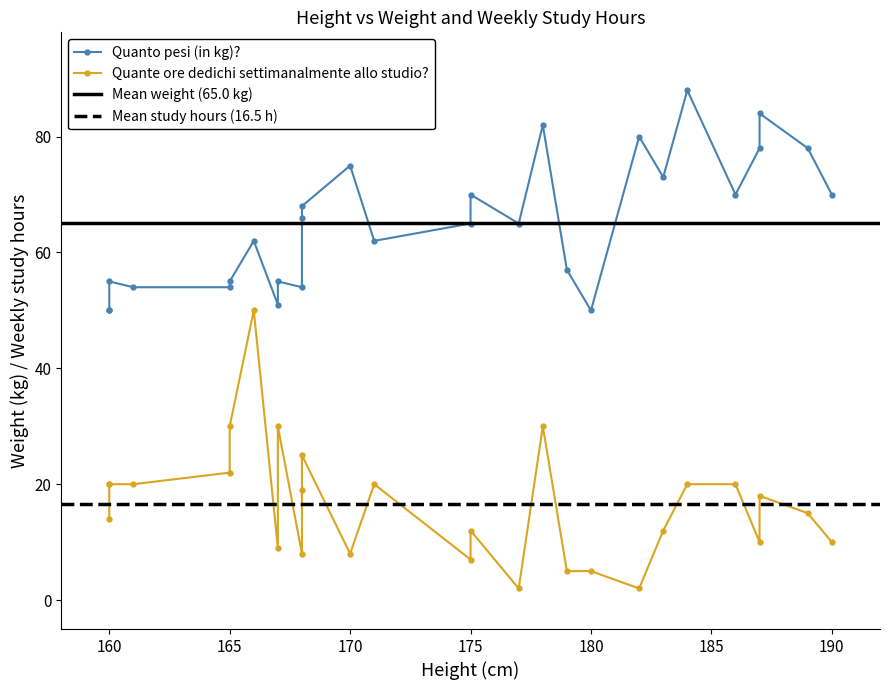

How many interior local valleys (lower than both neighbors) does the data have?

7